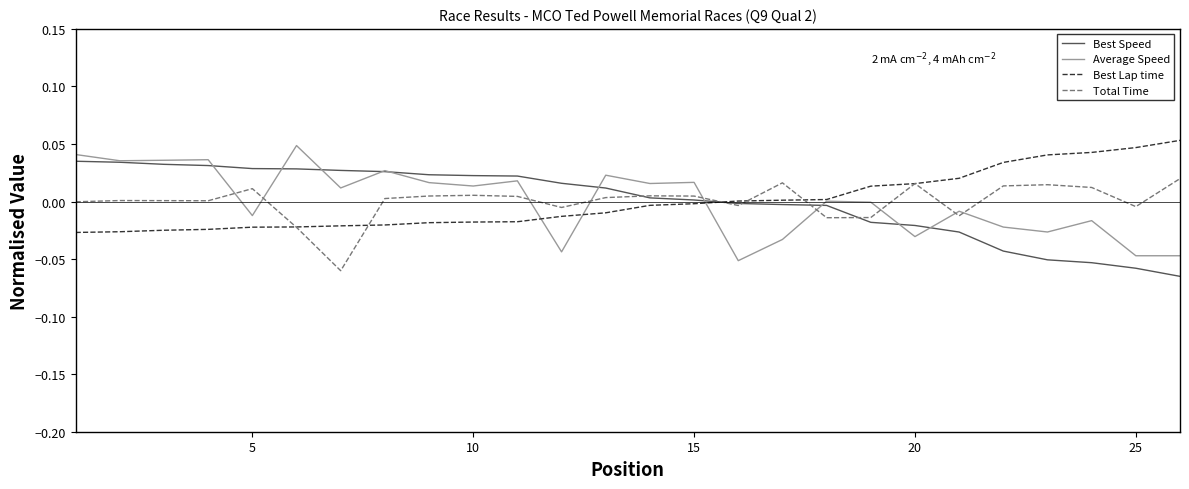

Which series ends up on top after the final intersection of Average Speed and Total Time?

Total Time